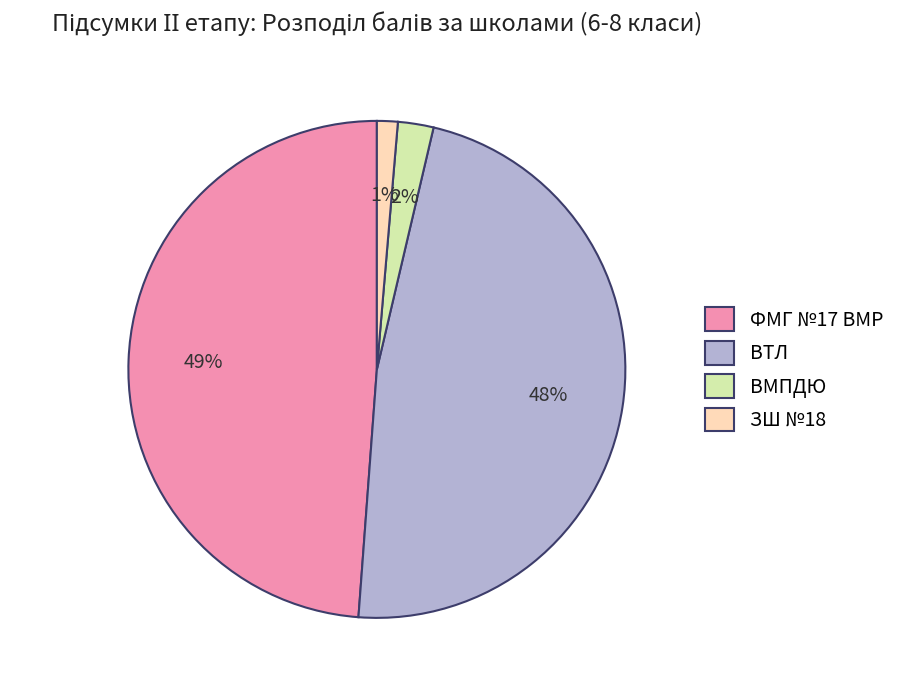

Count the number of slices in the pie.

4